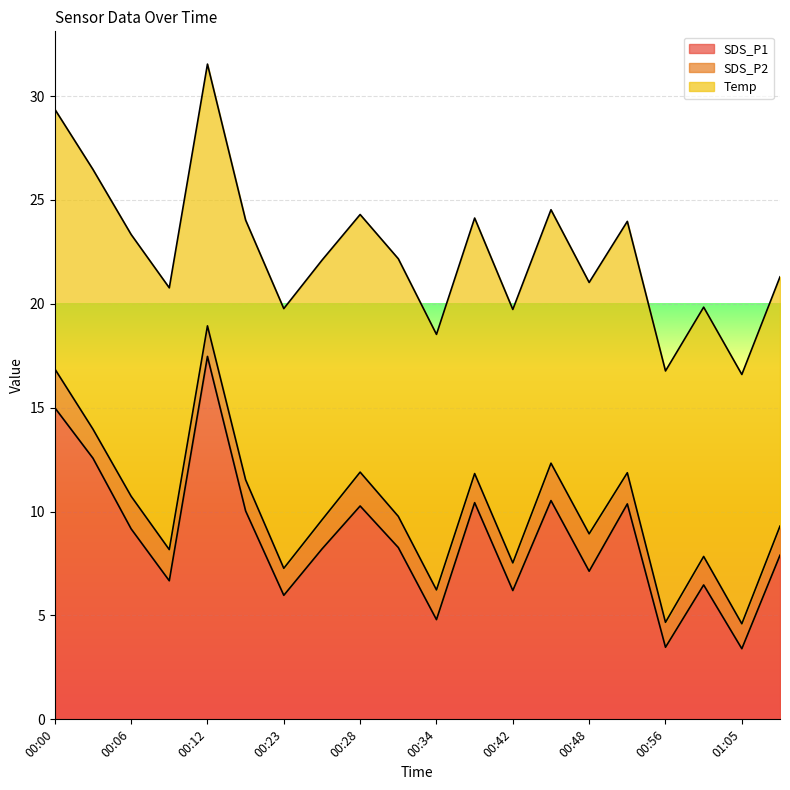

What is the total value across all series at 00:31?

22.2